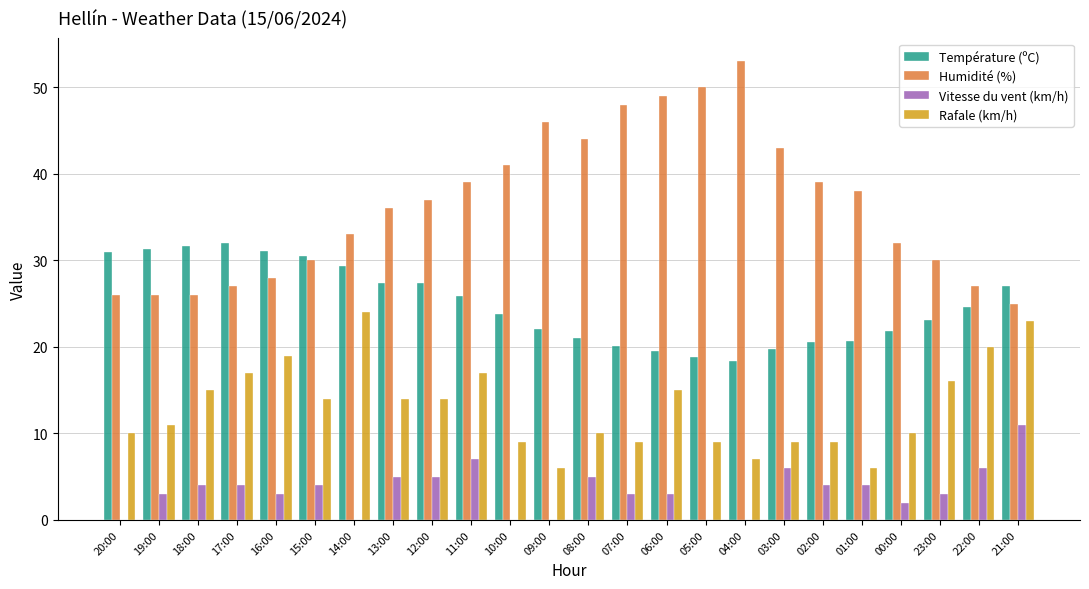

Is the value of Vitesse du vent (km/h) at 10:00 greater than the value of Humidité (%) at 04:00?

No